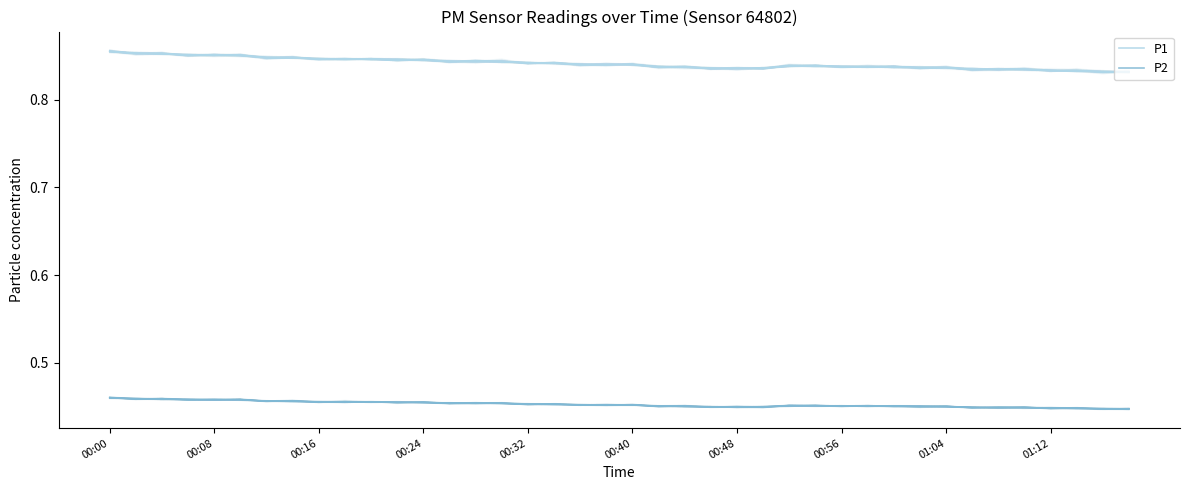

True or false: P2 and P1 cross at least once.

False